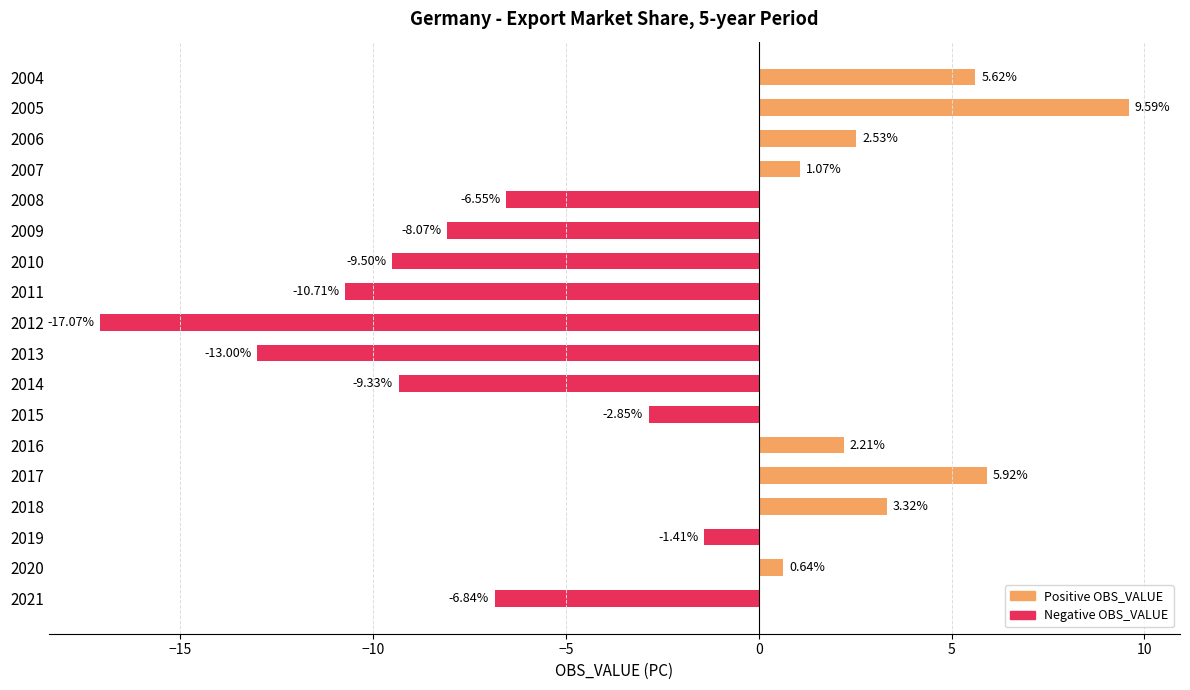

How many data points are less than -1?

10